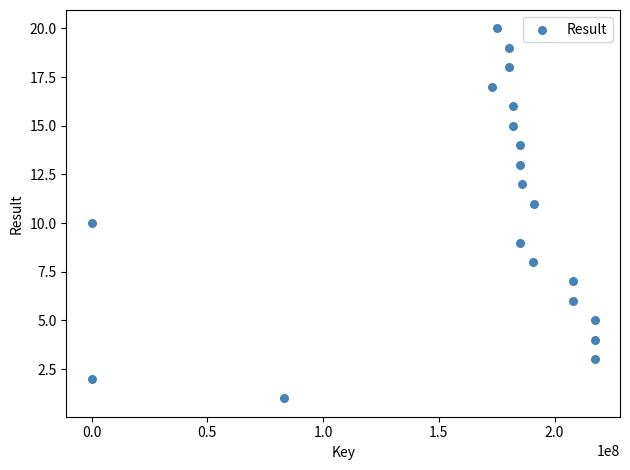

What is the range of Y values (max minus min)?

19